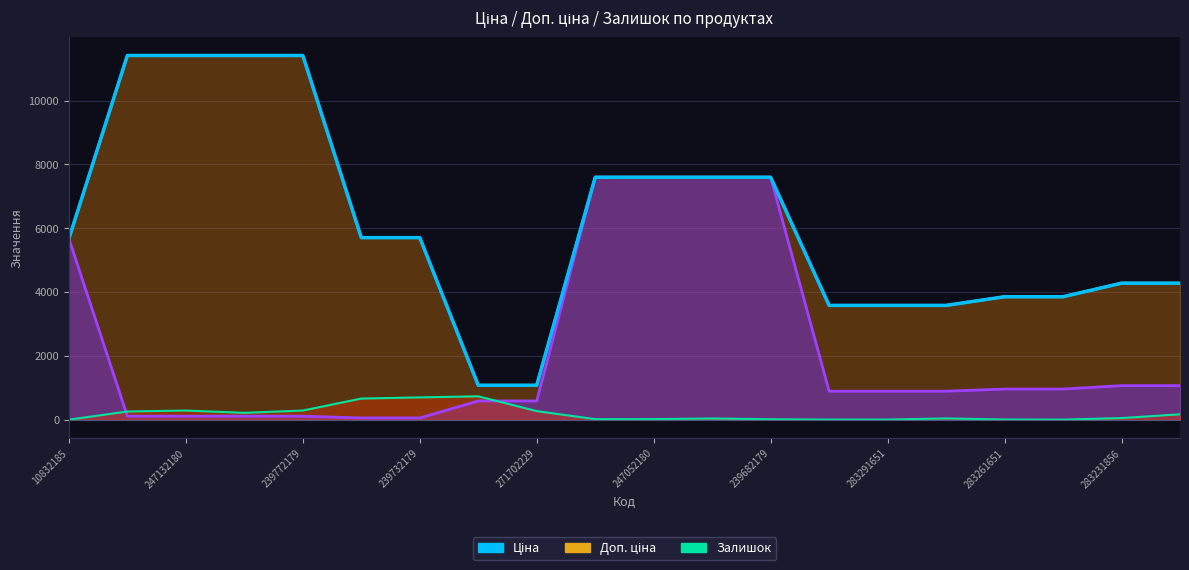

Reading left to right, what are all the values shown in this chart?

5673.8	11410.0	11410.0	11410.0	11410.0	5705.0	5705.0	1081.7	1081.7	7596.5	7596.5	7596.5	7596.5	3583.6	3583.6	3583.6	3854.0	3854.0	4279.1	4279.1